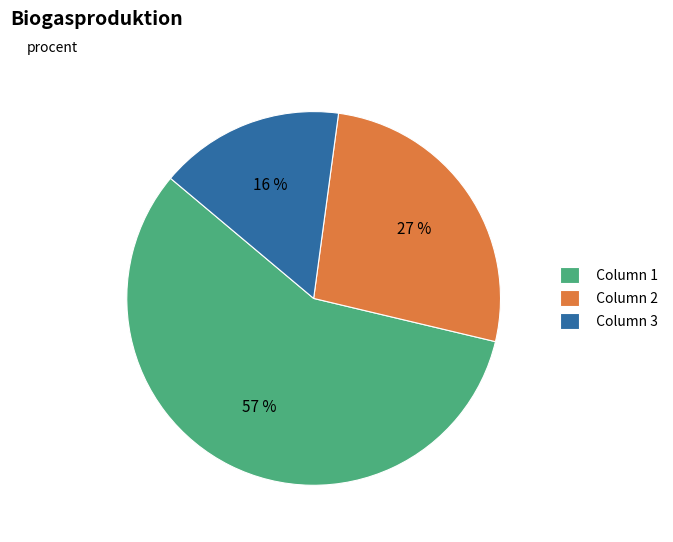

Count the number of slices in the pie.

3